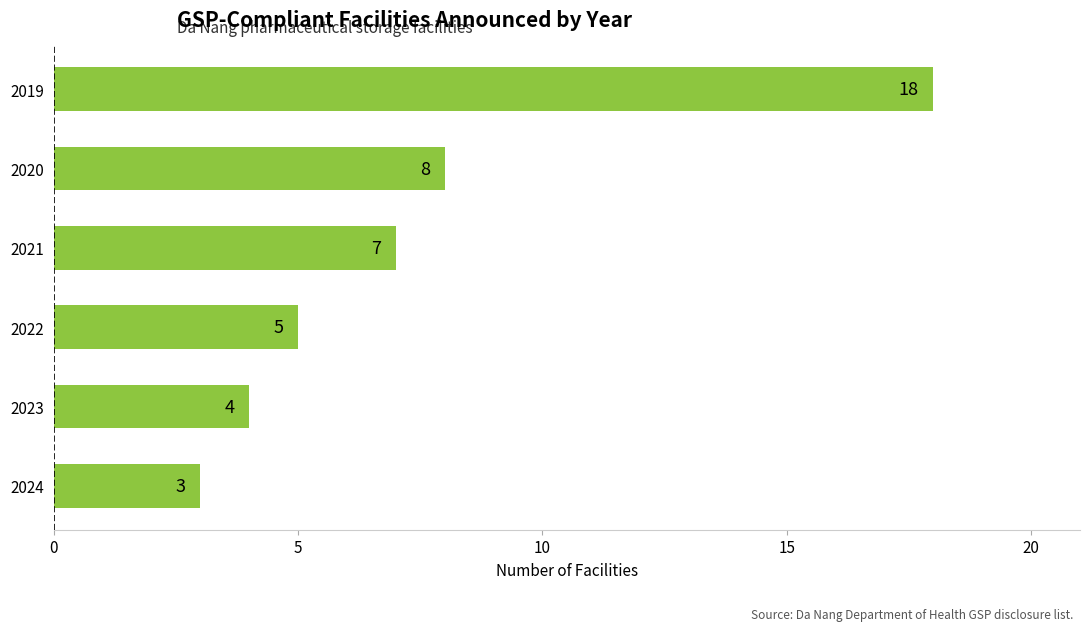

Between 2019 and 2021, which is larger?

2019